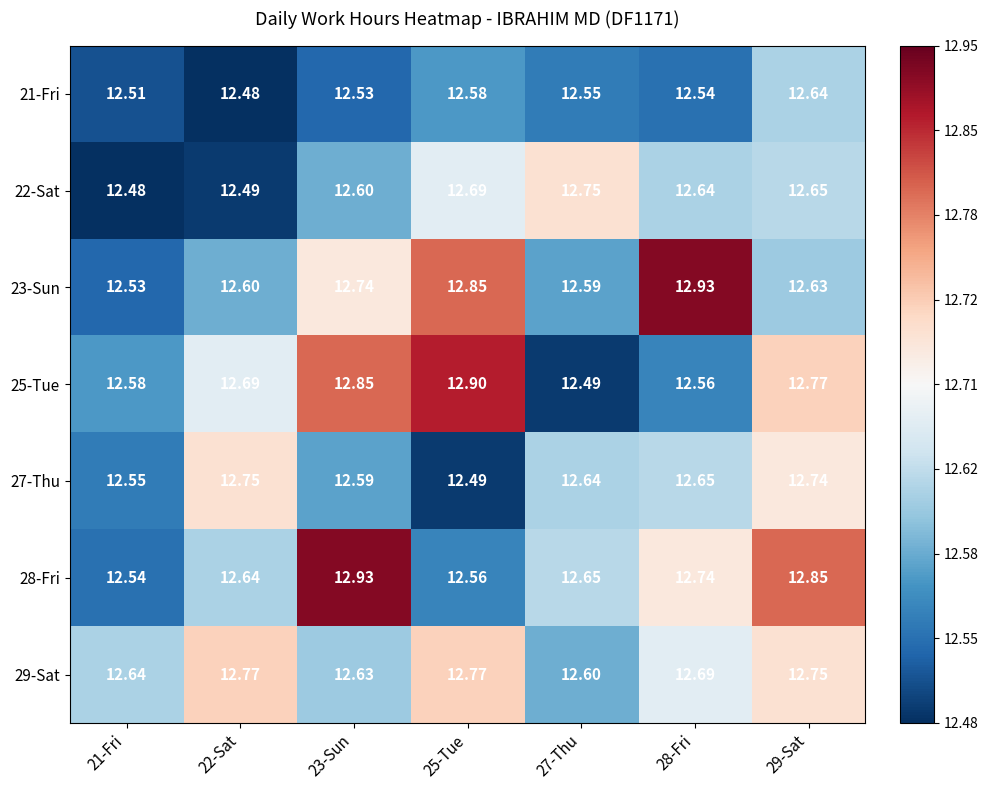

Is the value of 25-Tue at 22-Sat greater than the value of 23-Sun at 29-Sat?

Yes